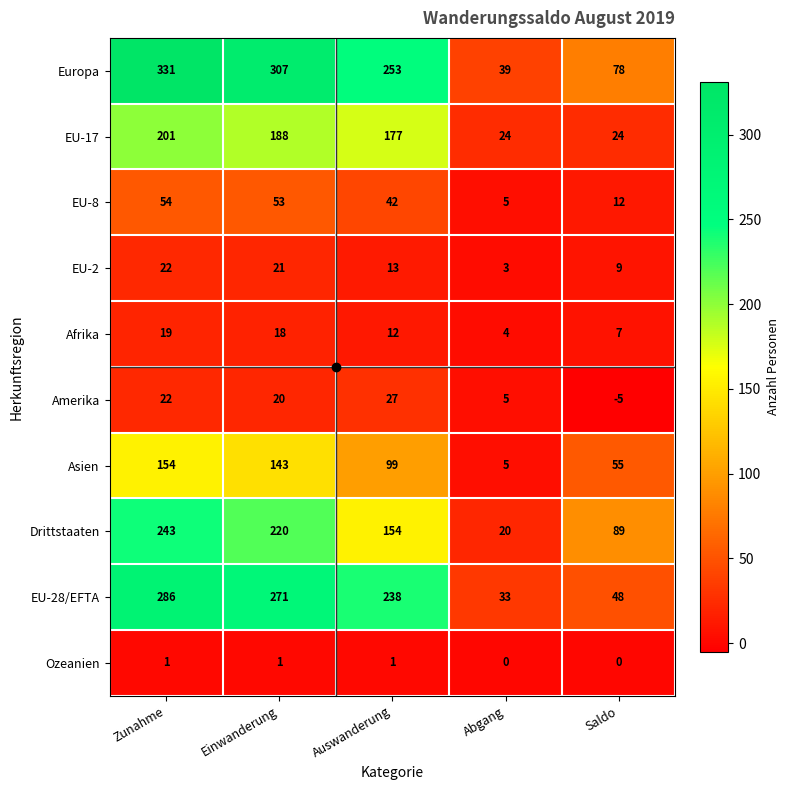

At which label is Asien closest to 79?

Auswanderung